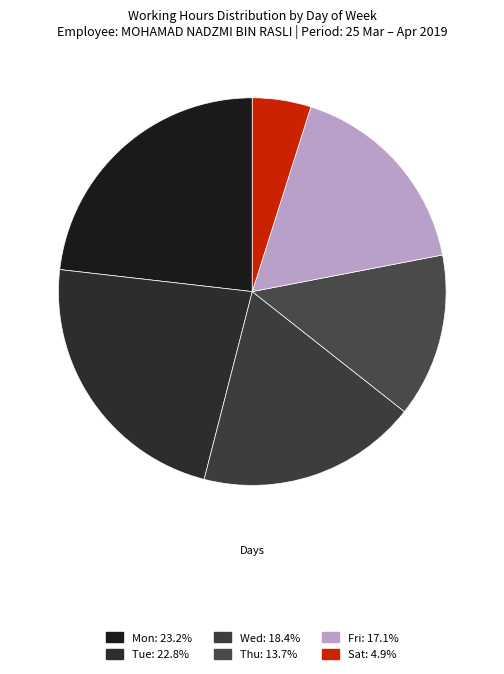

How many slices are in this pie chart?

6